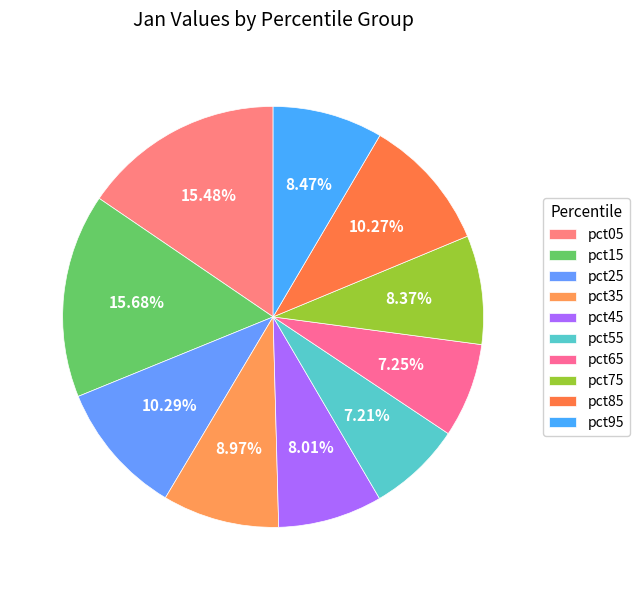

What percentage is the pct95 slice, to the nearest percent?

8%